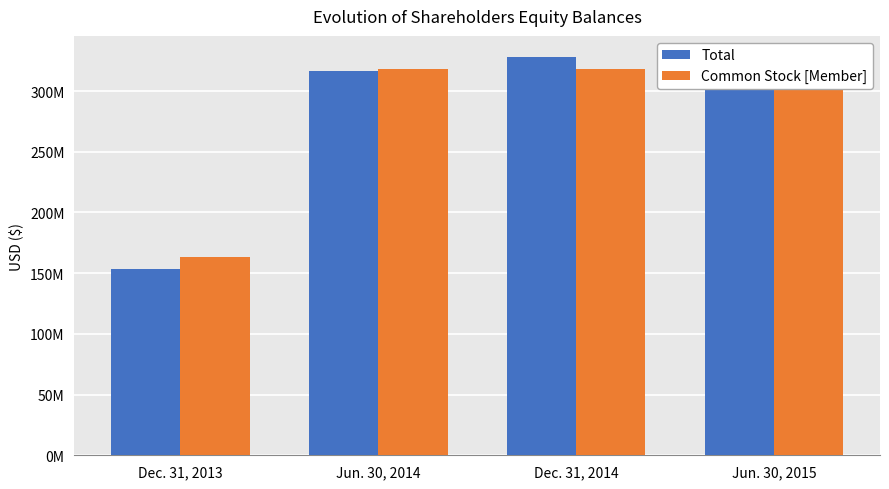

Rank the series by their maximum value, from highest to lowest.

Total, Common Stock [Member]